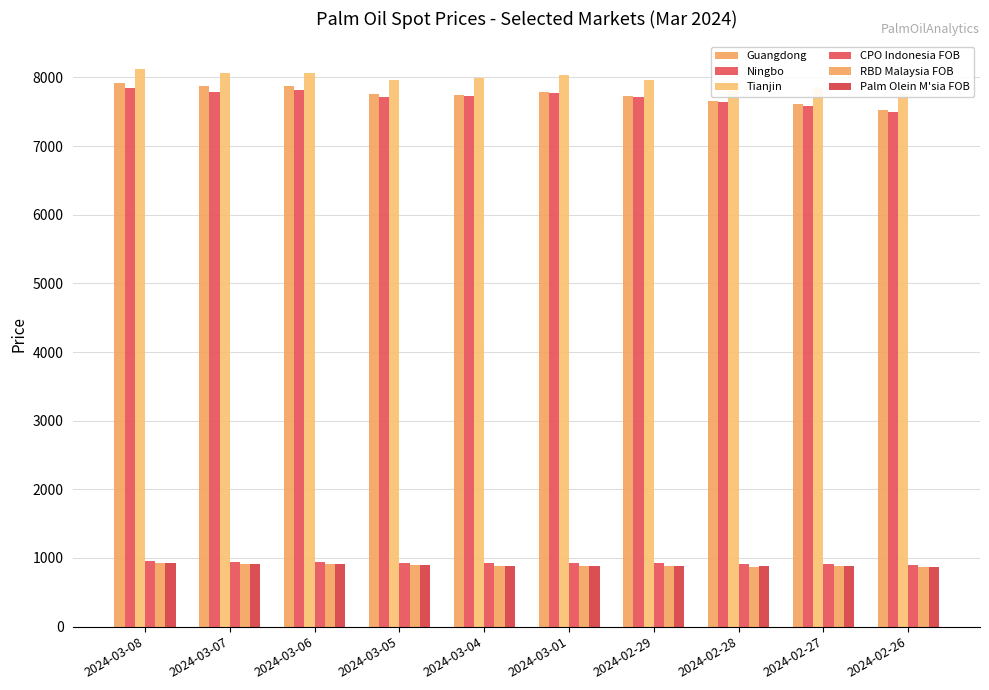

At which category is the sum across all series the highest?

2024-03-08